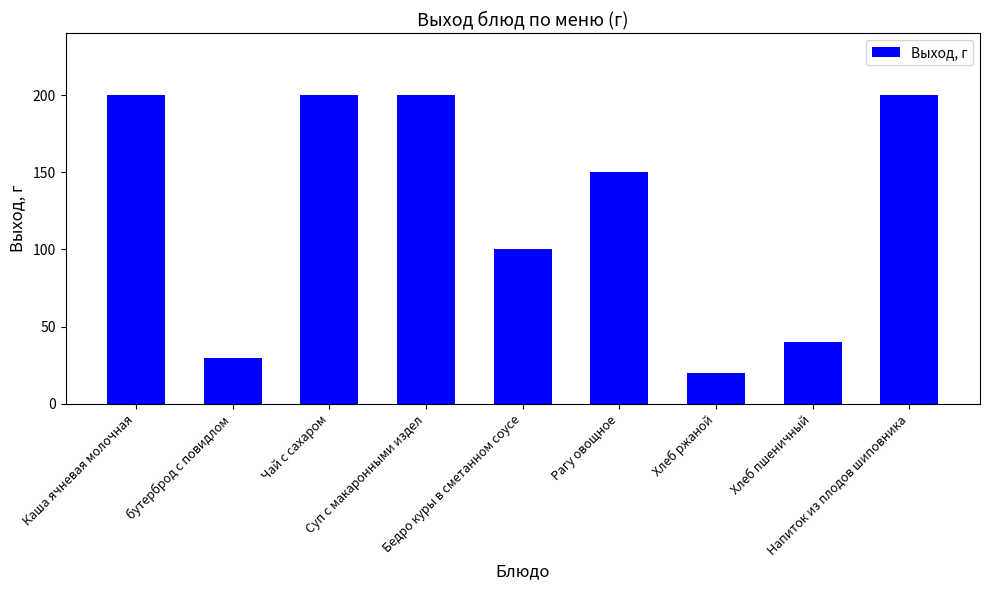

What is the sum of the values at Хлеб пшеничный and Каша ячневая молочная?

240